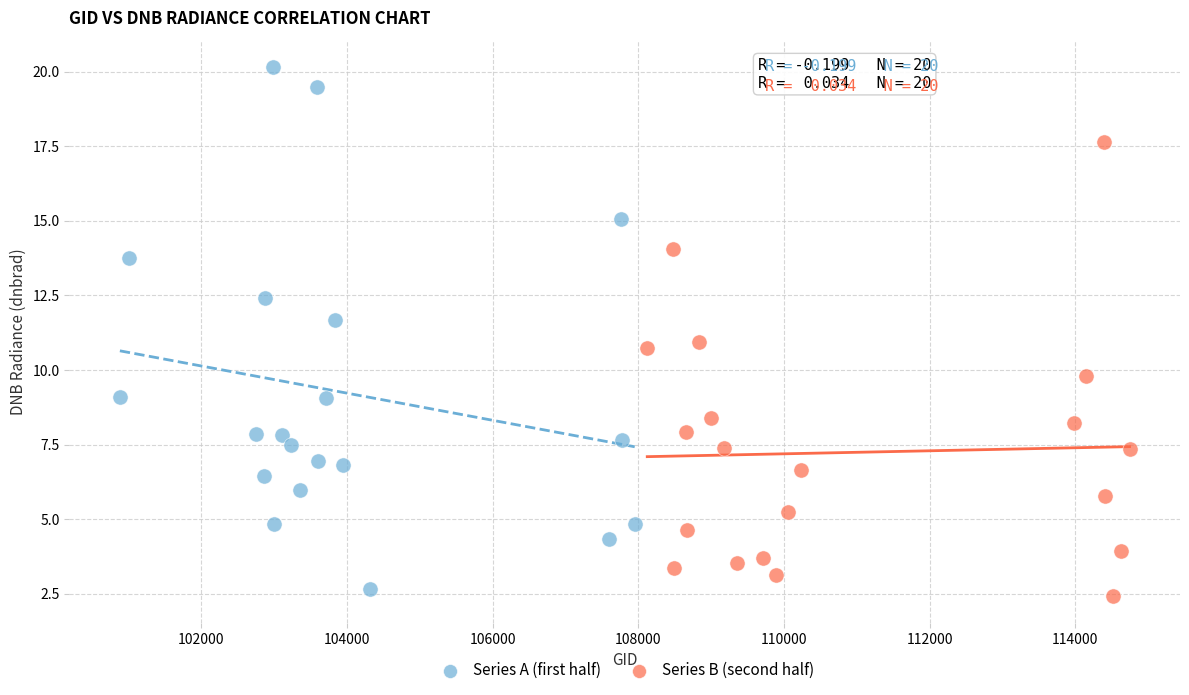

Which series reaches the minimum Y coordinate?

Series B (second half)